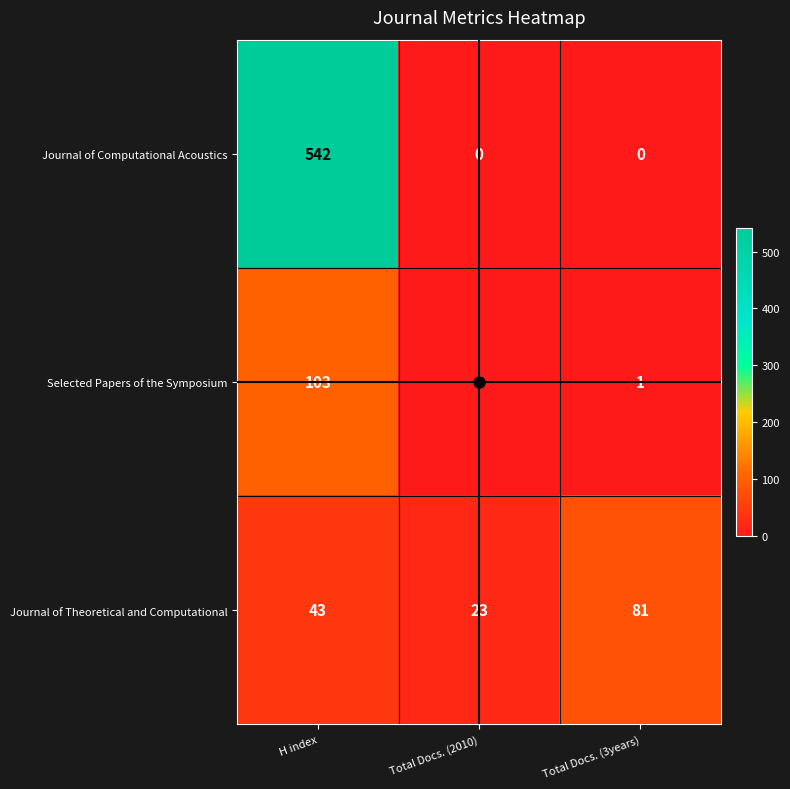

What is the total value across all series at Total Docs. (3years)?

82